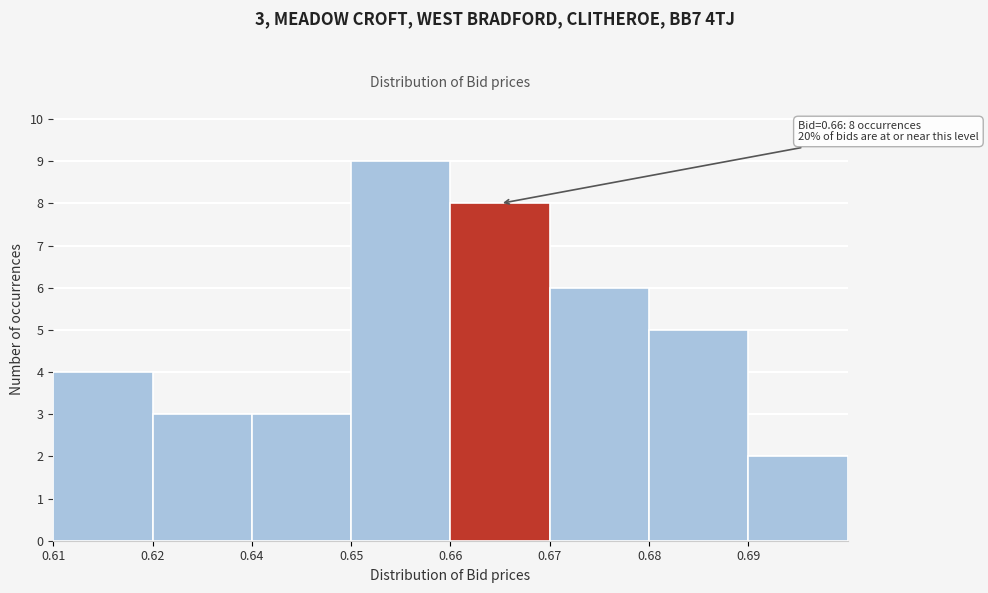

Reading right to left, list all the values displayed in this chart.

2	5	6	8	9	3	3	4